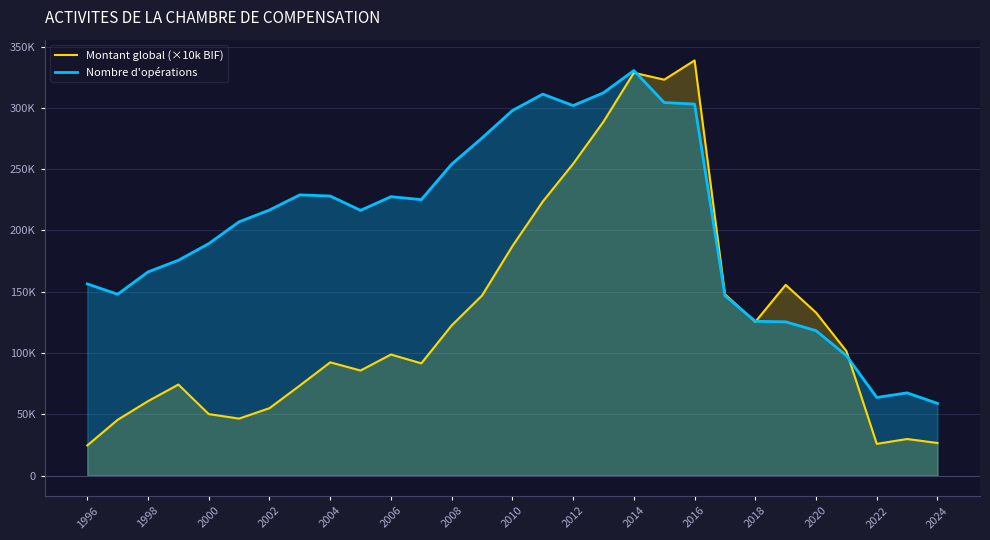

What position from the left is 2006?

11